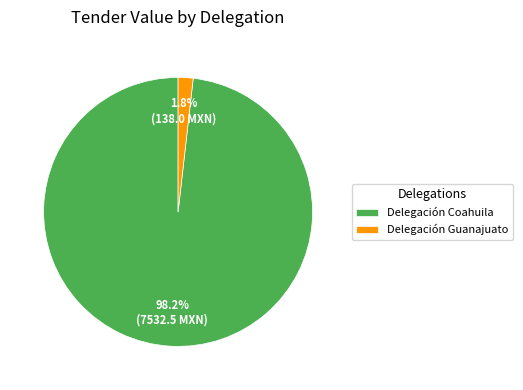

Approximately how many times larger is the value at Delegación Coahuila compared to Delegación Guanajuato?

54.6